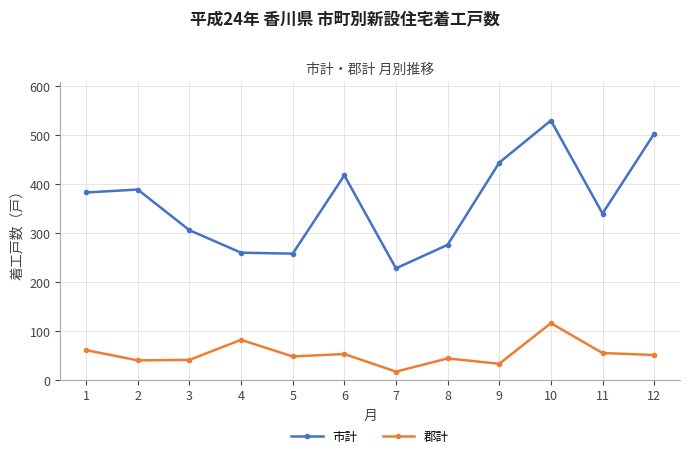

How many interior local valleys does the 市計 series have?

3